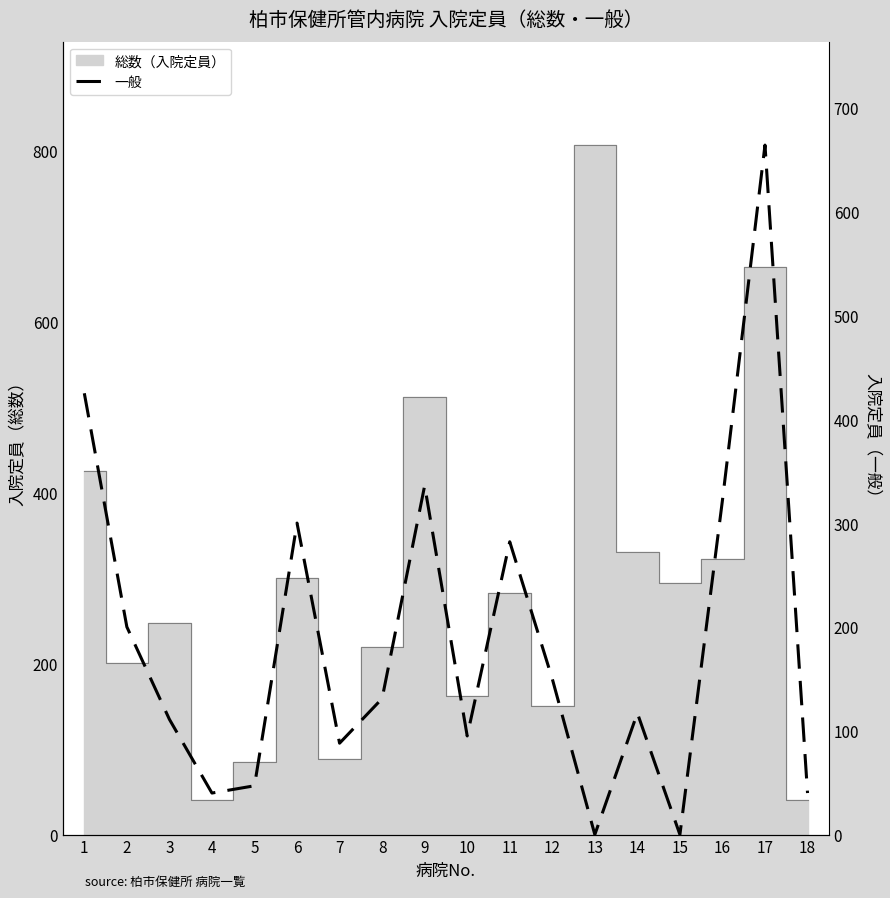

Rank the categories by value from highest to lowest.

17, 1, 9, 16, 6, 11, 2, 12, 8, 14, 3, 10, 7, 5, 4, 18, 13, 15